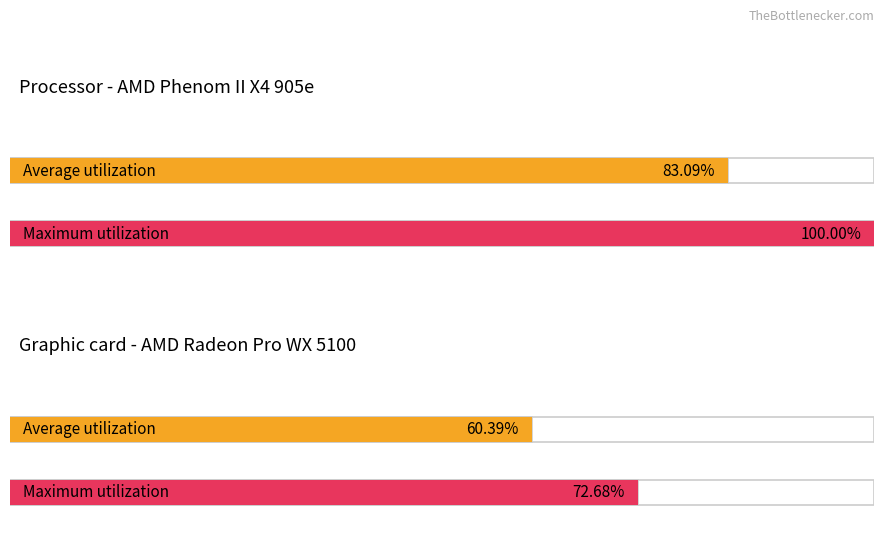

The b_frag3 series shows 1918.1 at K. True or false?

False